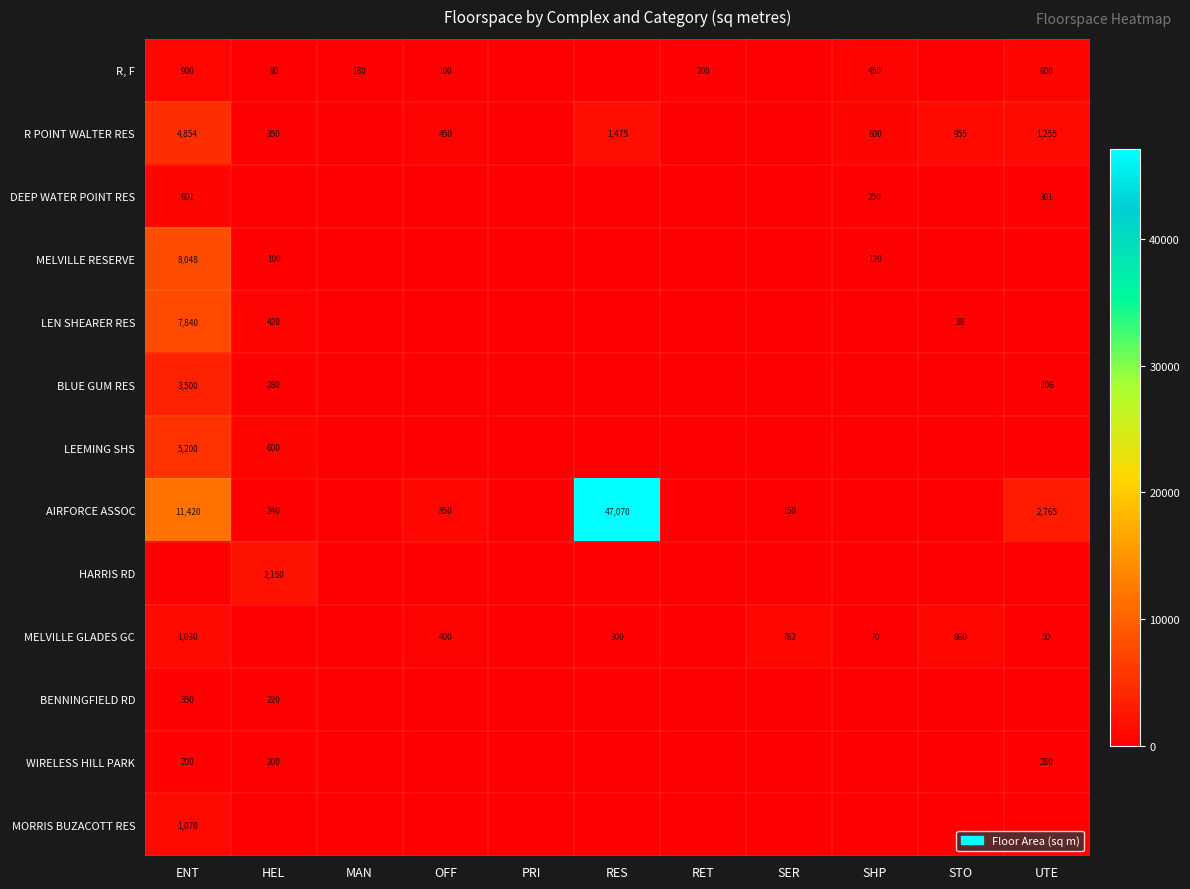

Is it true that MELVILLE RESERVE equals 8048 at ENT?

True